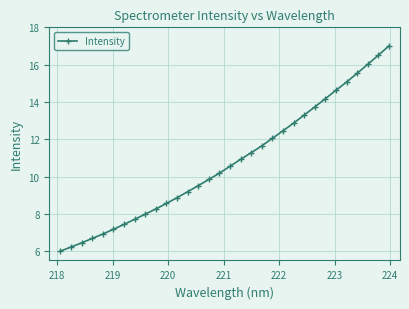

Count the number of categories in the chart.

32